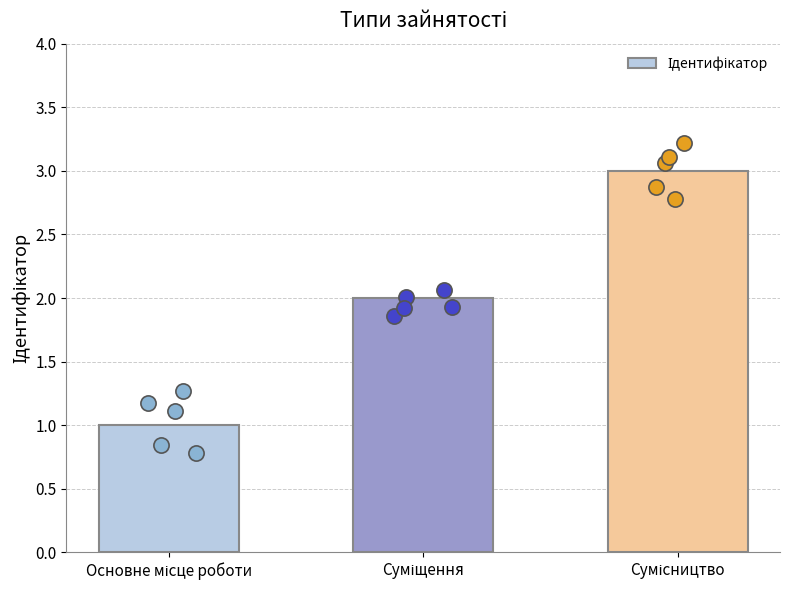

Between Основне місце роботи and Суміщення, which is larger?

Суміщення